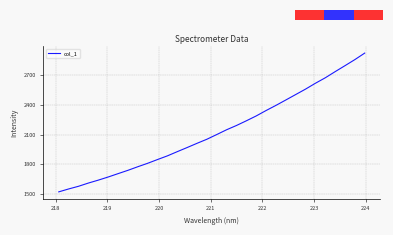

What is the smallest value displayed?

1521.4